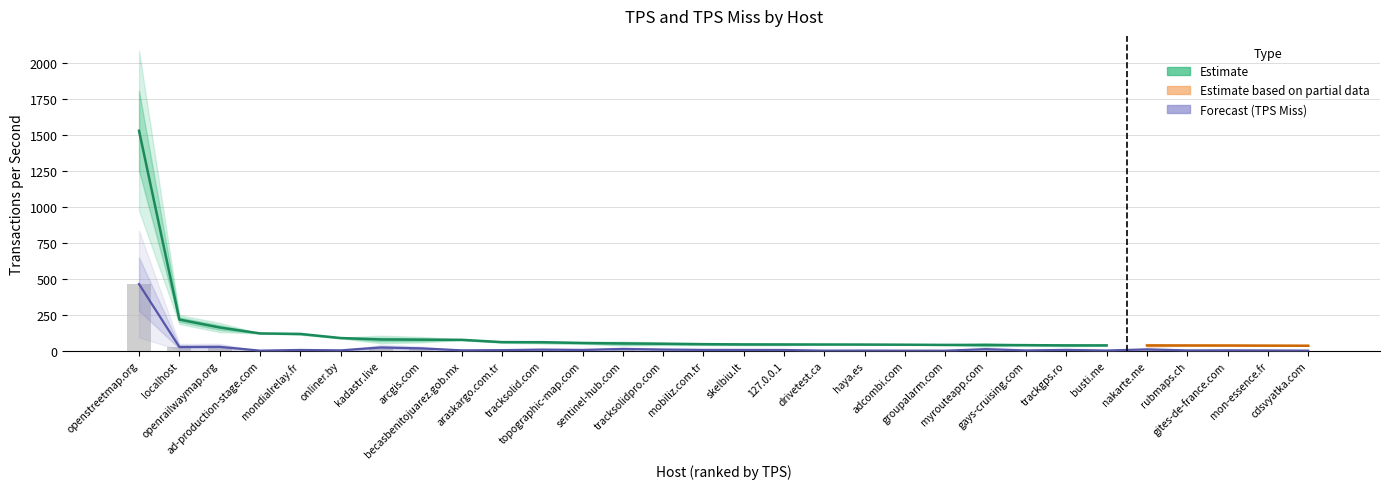

What is the sum of all tps values?

651.4